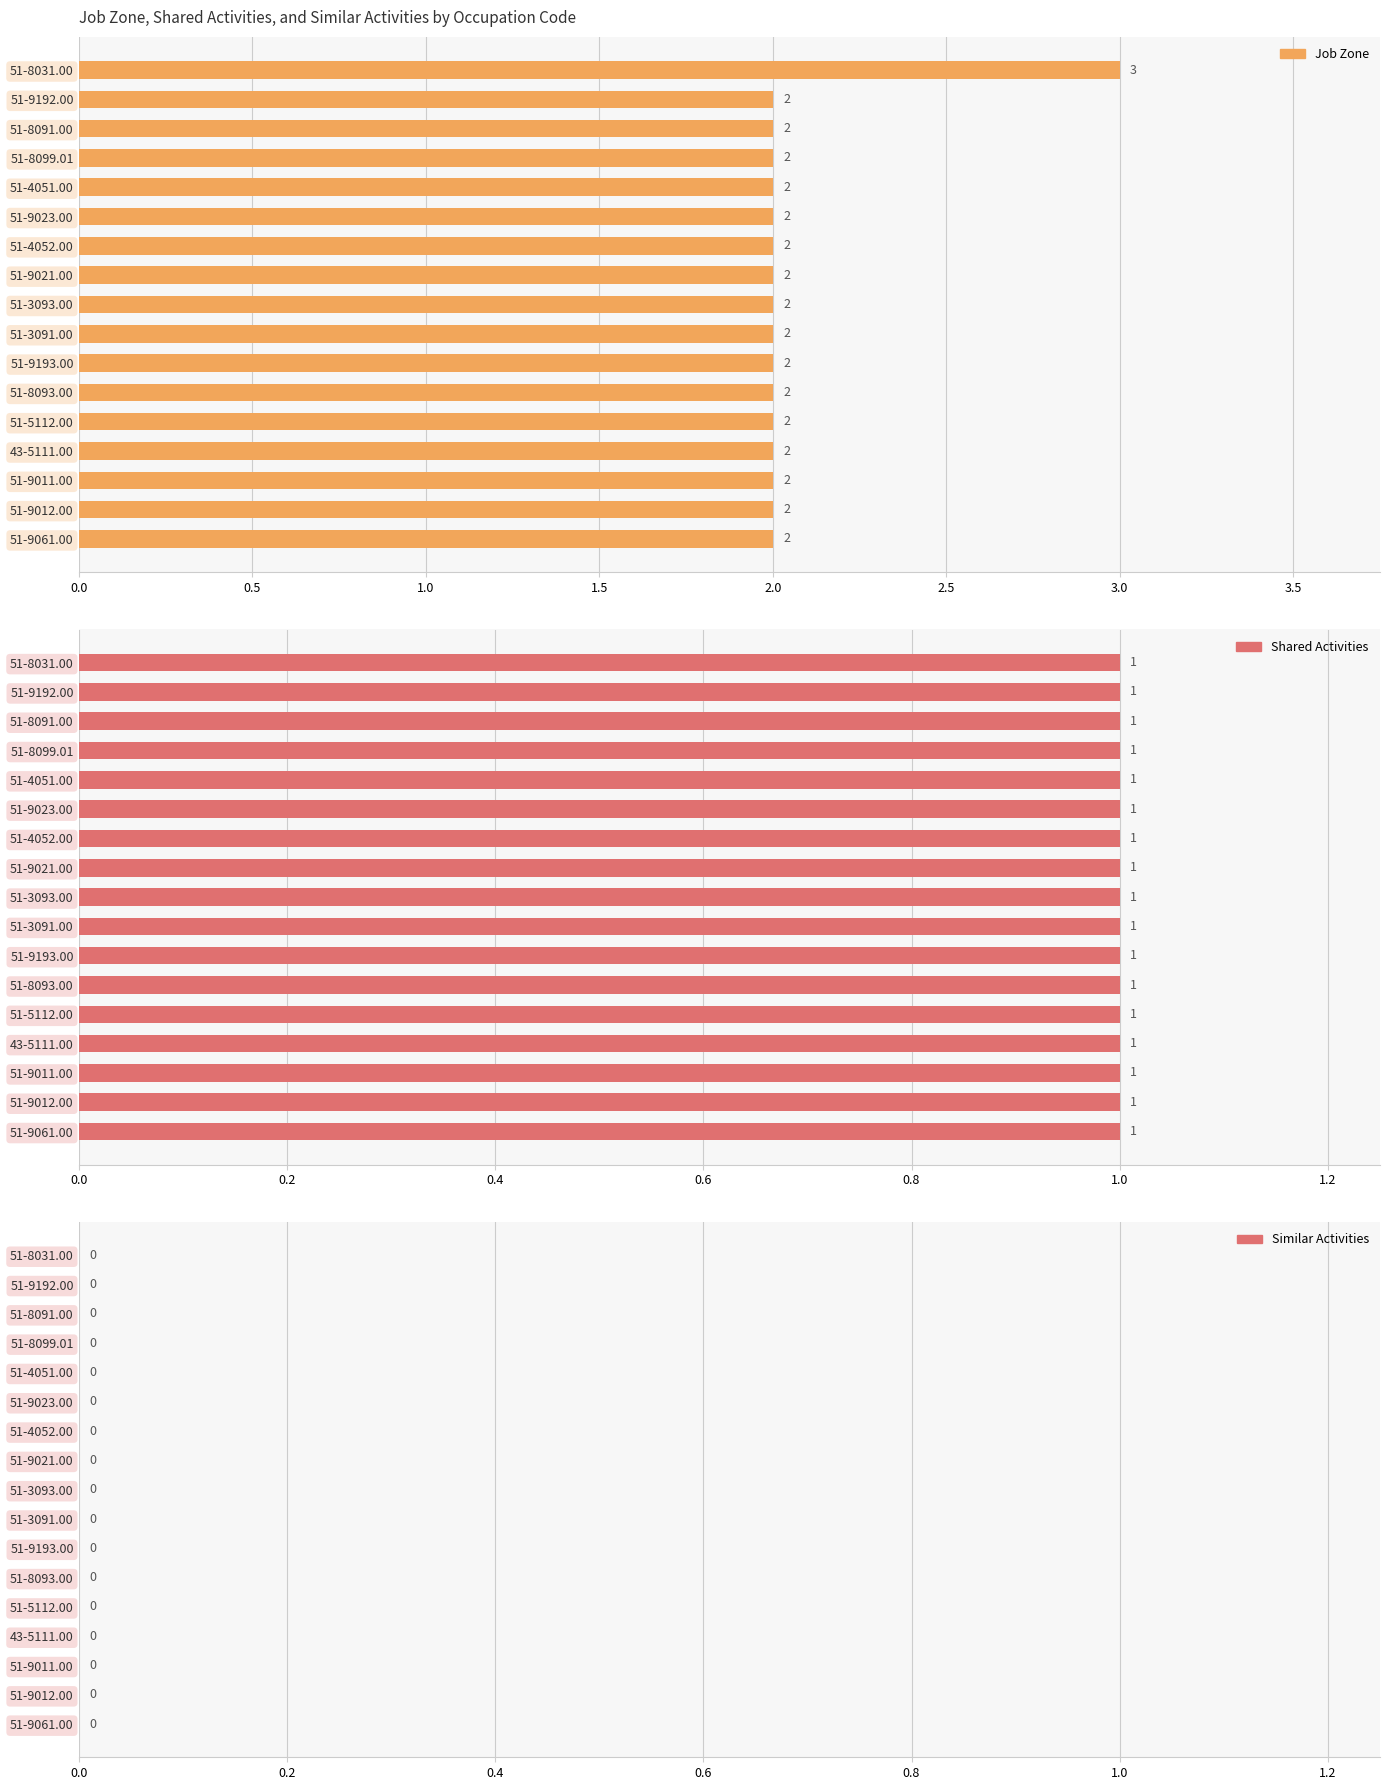

How many bars are there in each group?

3